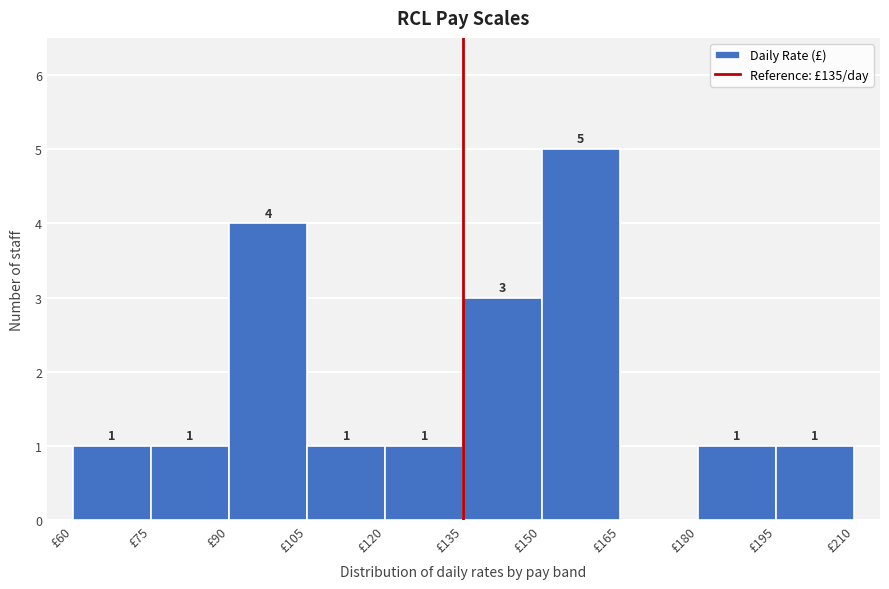

Over which range of the x-axis is the bar tallest?

150 to 165